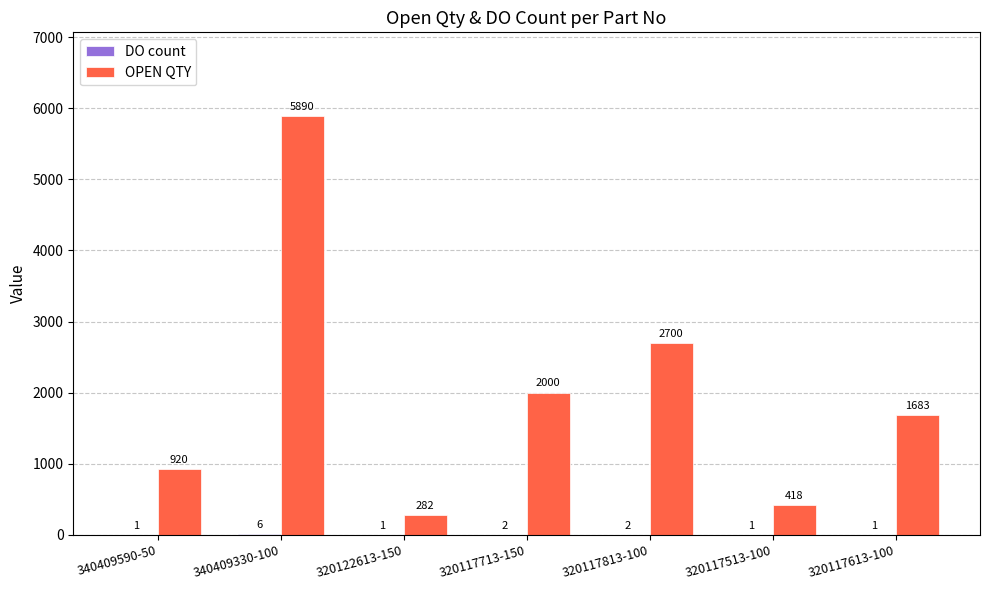

Between 320122613-150 and 320117813-100, which series saw the biggest shift?

OPEN QTY